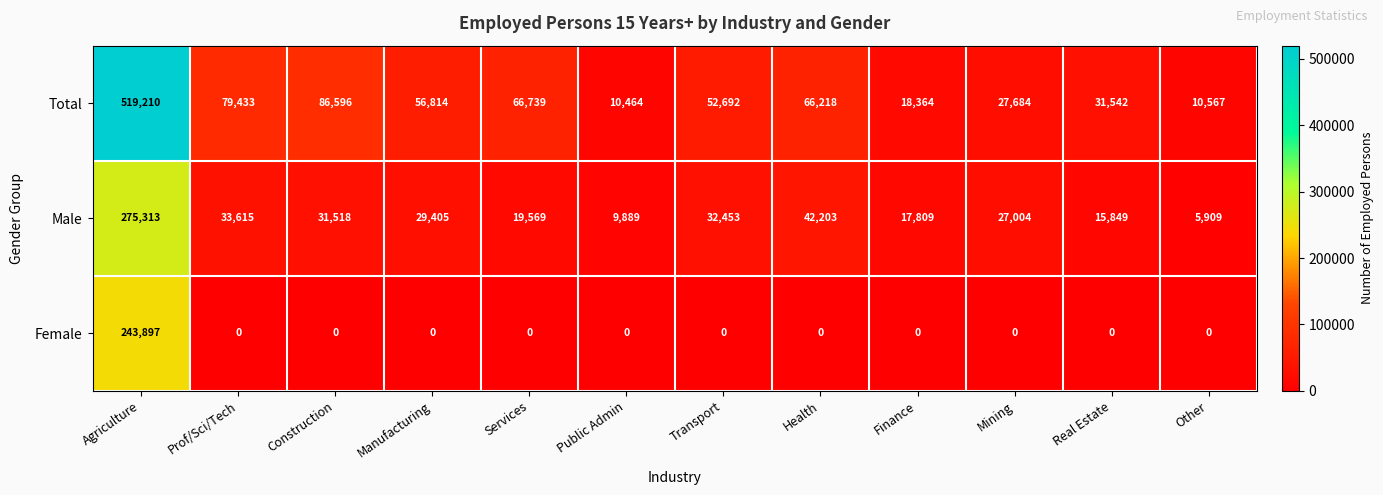

What is the difference between the maximum and minimum values in the Male series?

269404